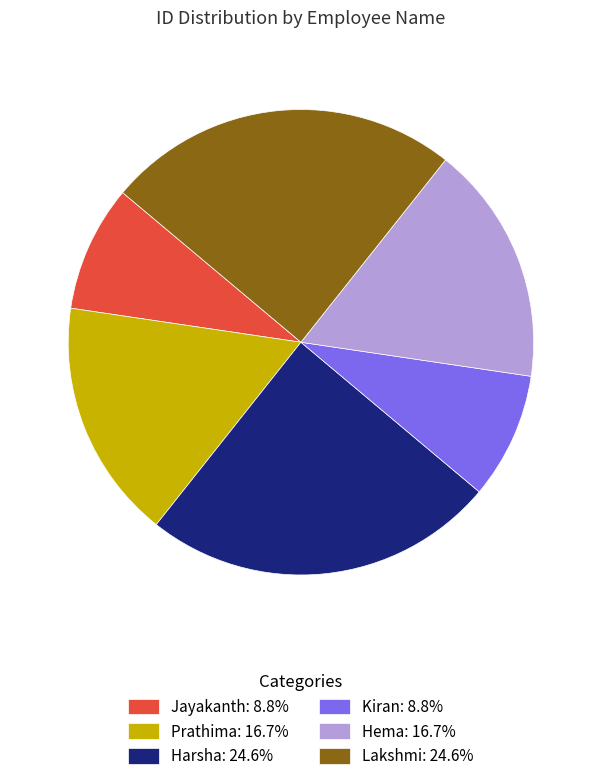

Is there a majority slice in this chart?

No